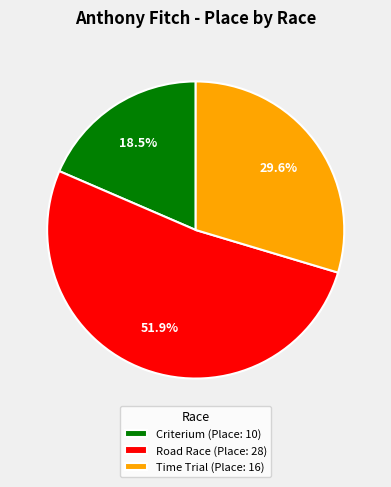

To the nearest percent, what is the difference between the largest and smallest slice percentages?

33%